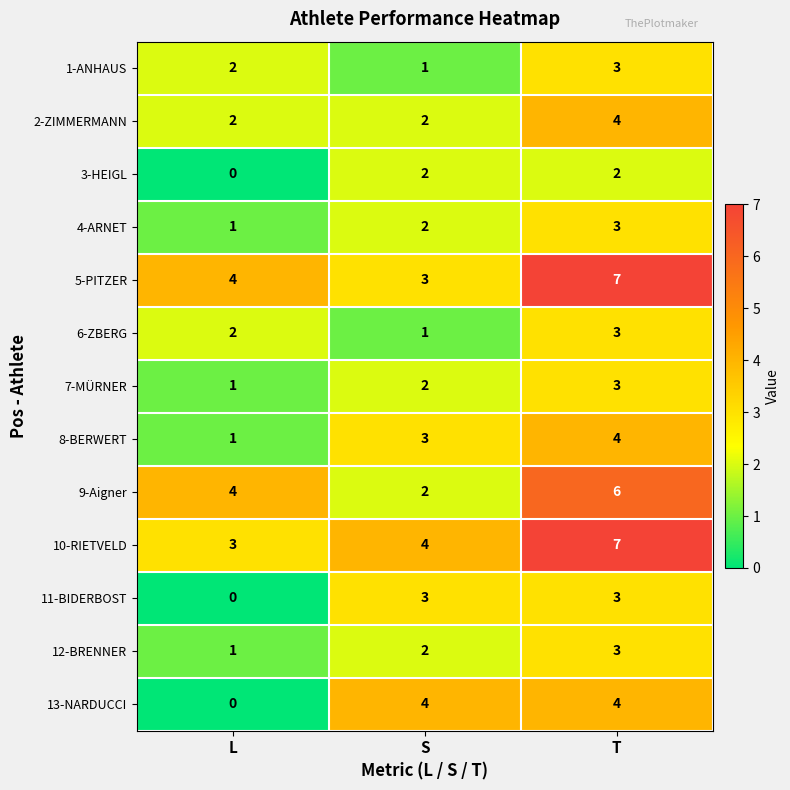

What is the difference between the 13-NARDUCCI values at S and L?

4